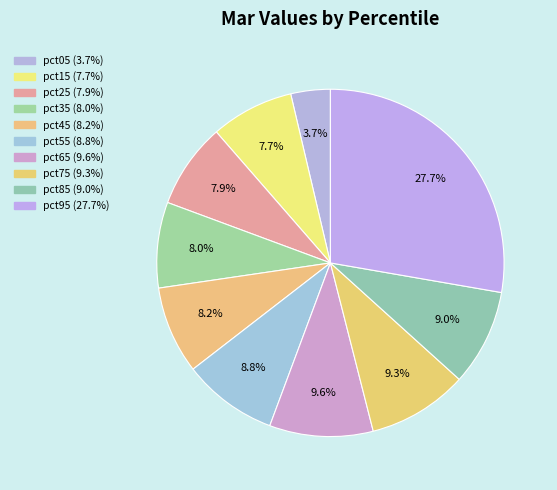

The pct35 slice represents 2% of the pie. True or false?

False